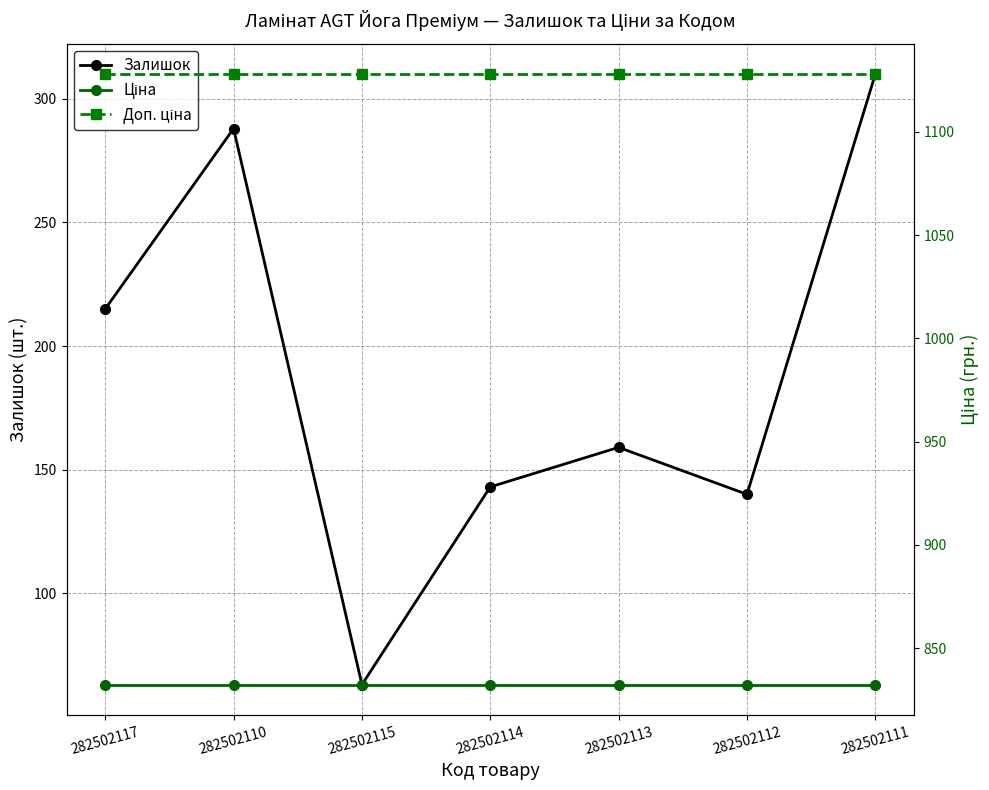

What is the value of the Залишок point at the 4th from the left?

143